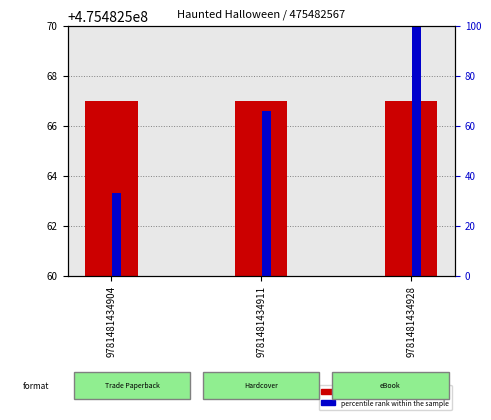

At how many categories does at least one series exceed 362596546?

3